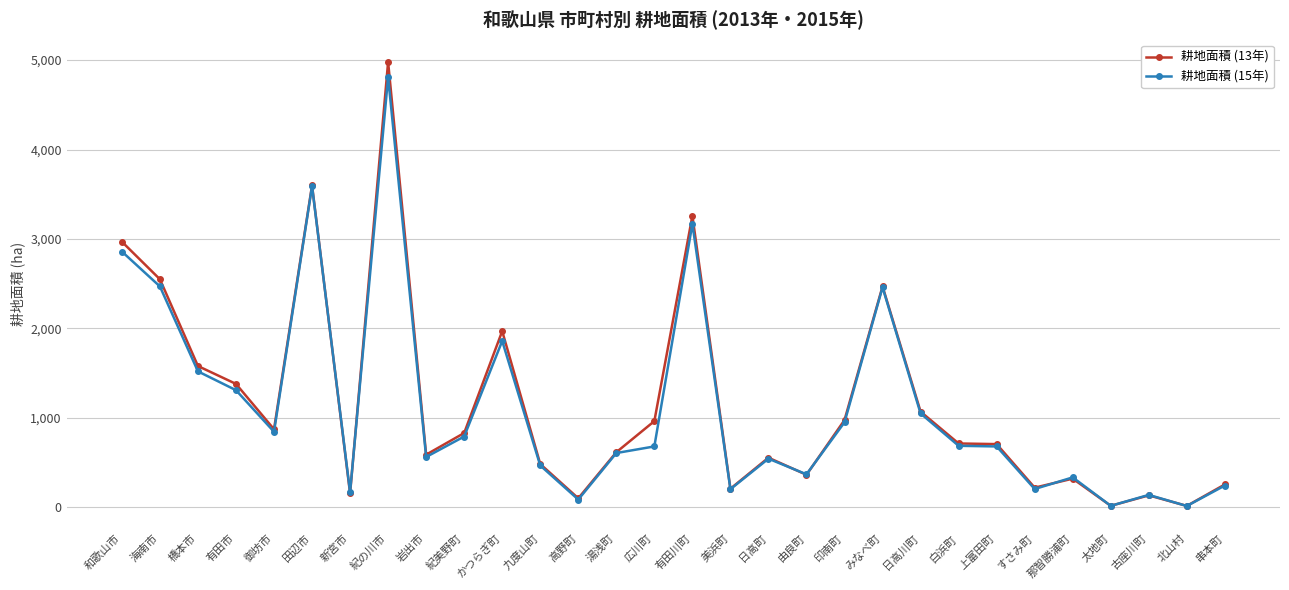

Which series has the widest spread of values?

耕地面積 (13年)